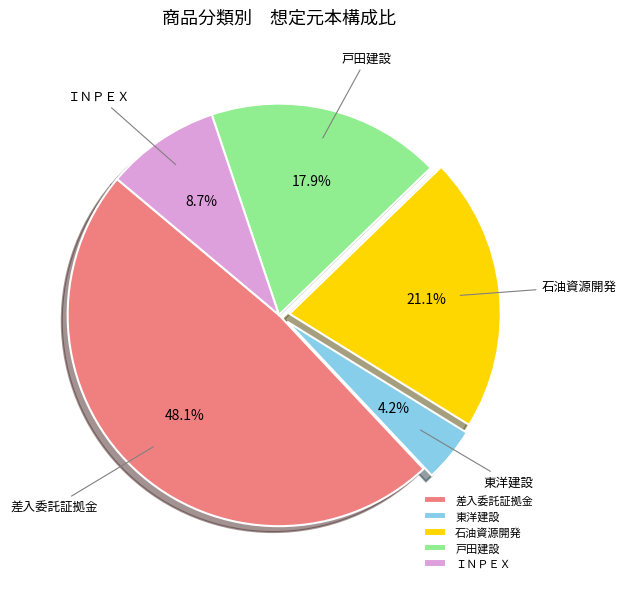

To the nearest percent, what is the difference between the largest and smallest slice percentages?

44%